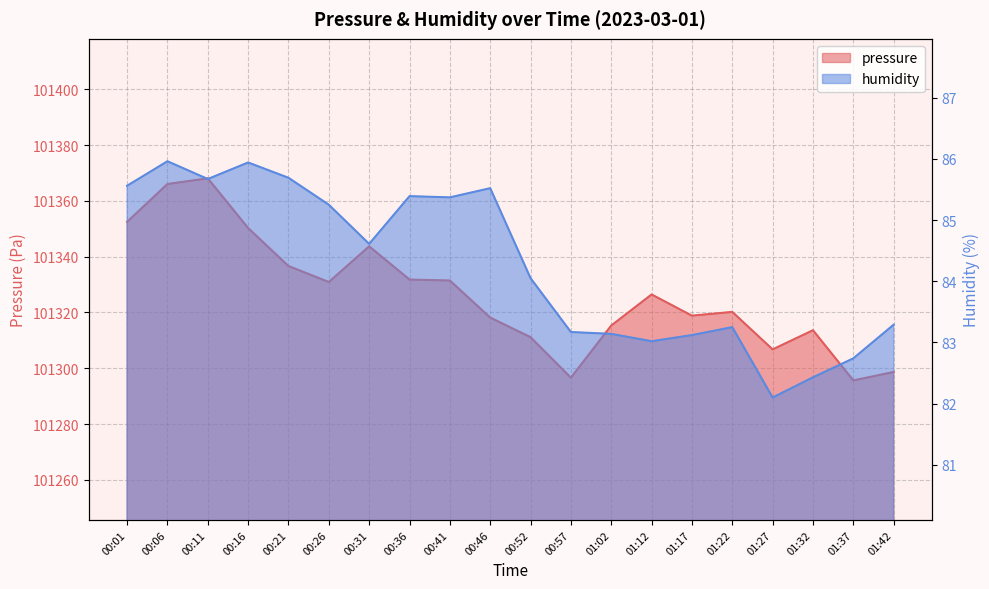

Which series has the largest range (max minus min)?

pressure